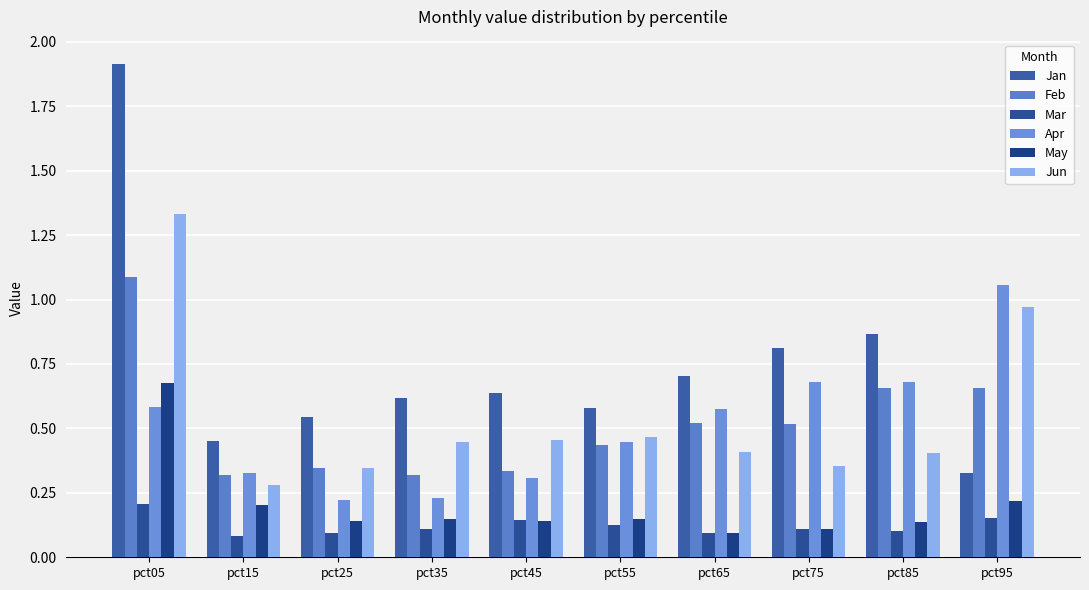

Which category has the lowest value in the Mar series?

pct15